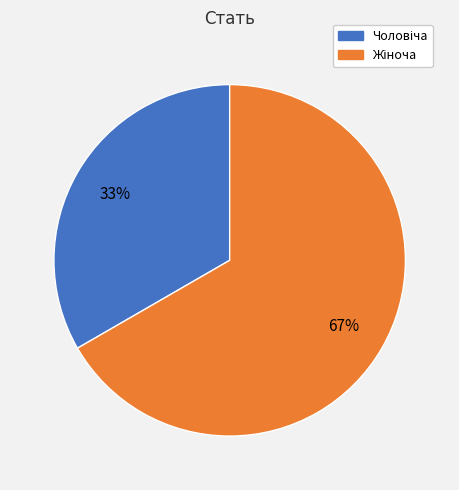

To the nearest percent, what is the average slice percentage?

50%